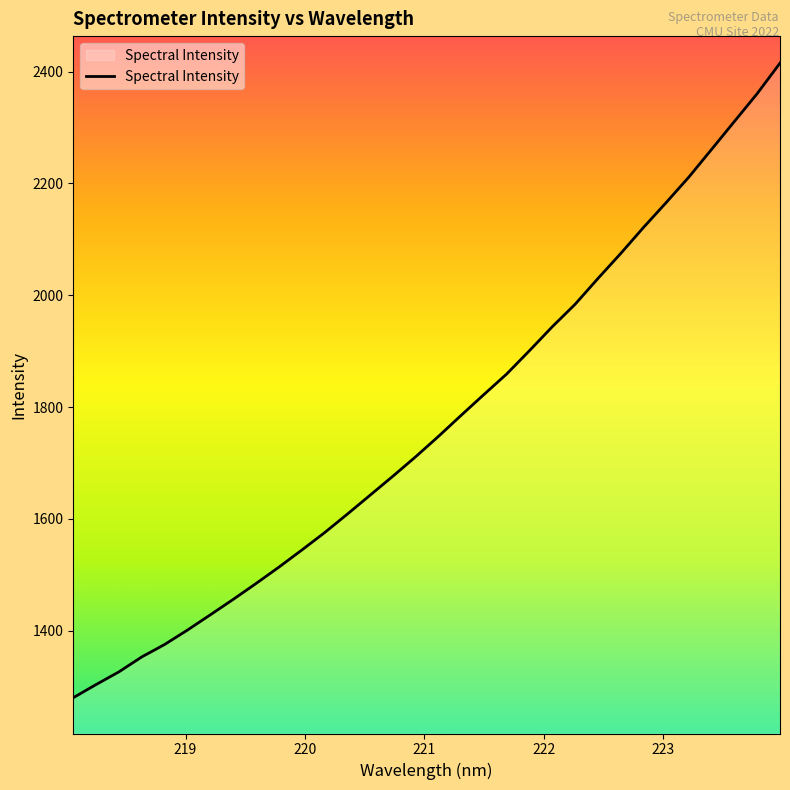

What is the difference between the maximum and minimum values?

1134.7